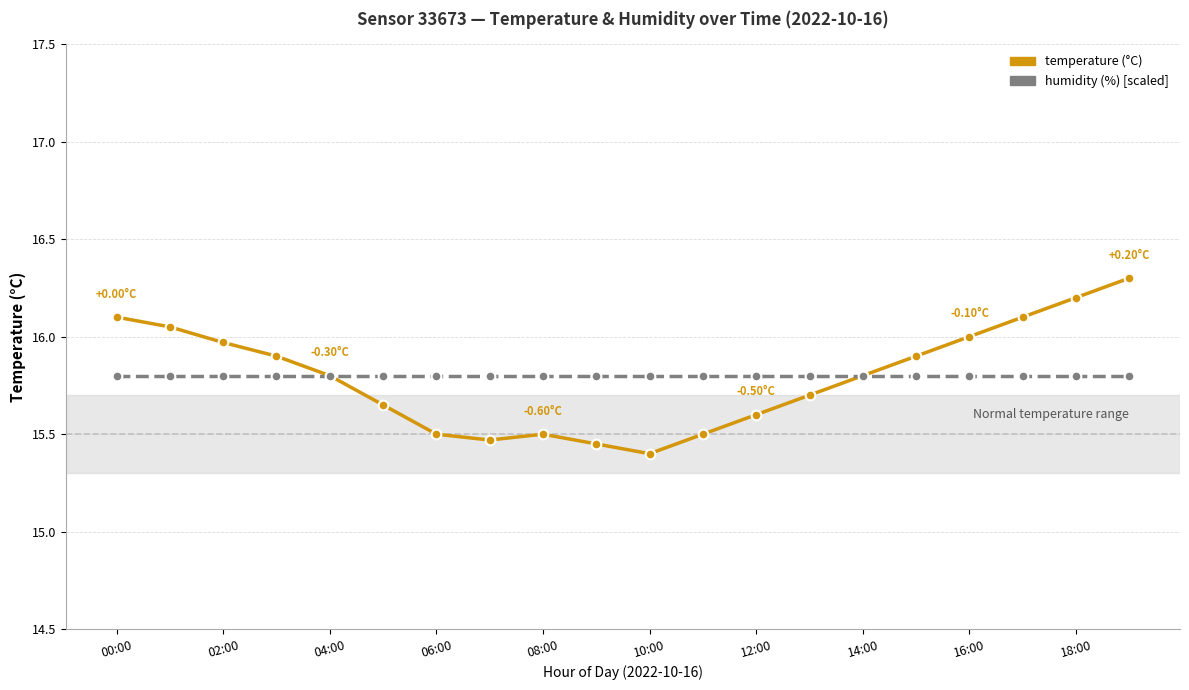

Is this an area chart (filled region under the line)?

No